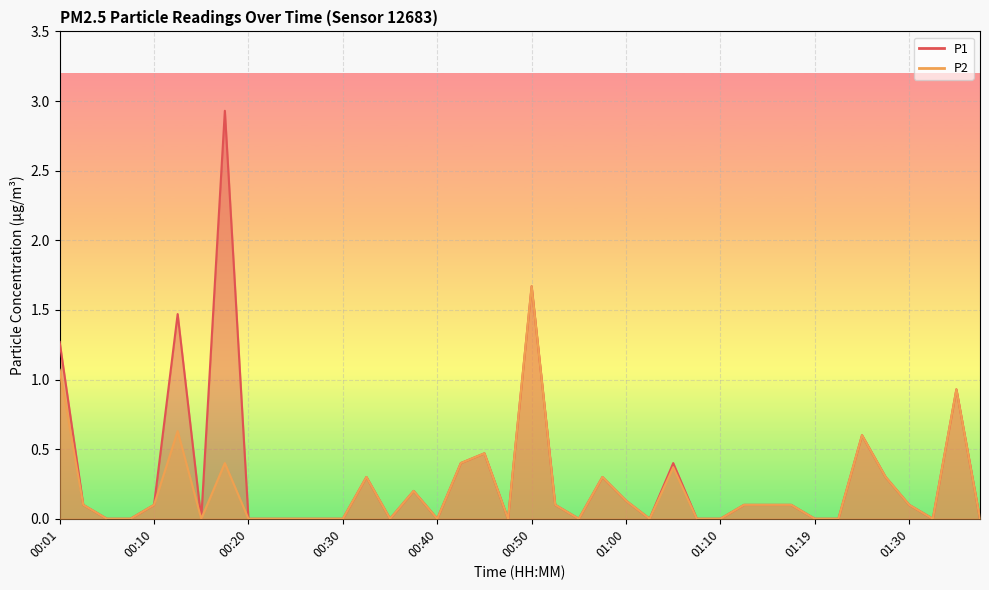

What is the total value across all series at 01:25?

1.2